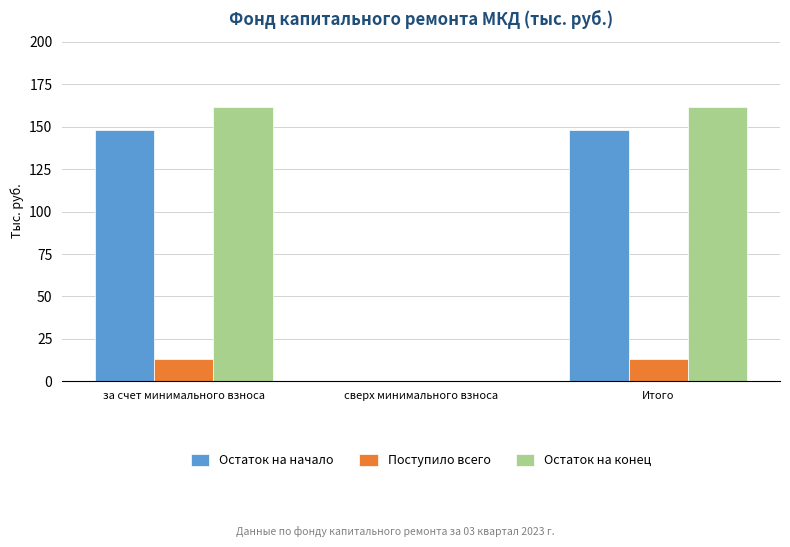

What value does the Поступило всего series have at Итого?

13.2